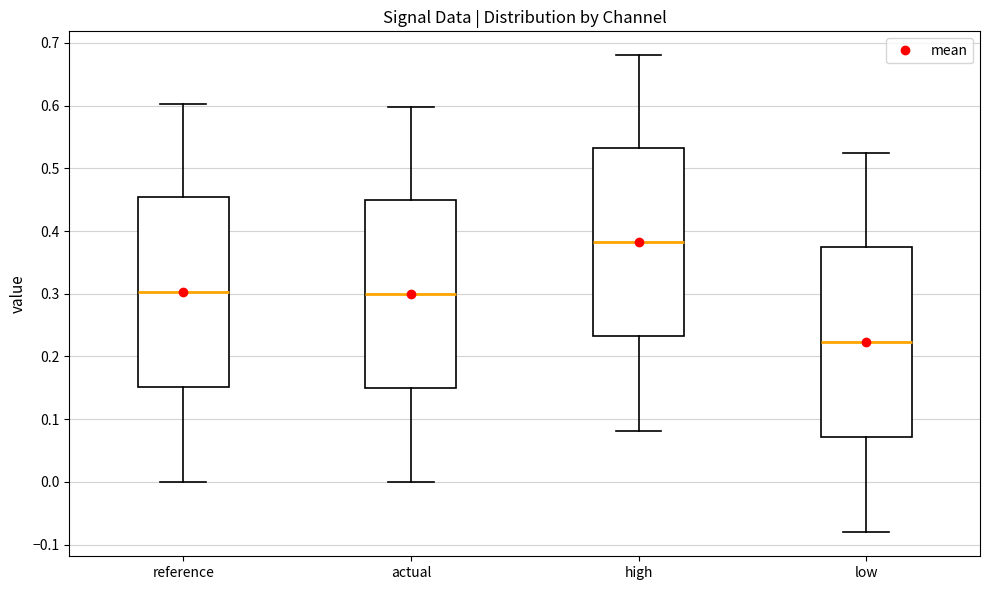

Where does the lower whisker of the box for high end on the y-axis? The values are not printed on the chart, so give them approximately, as read against the axis.

0.08